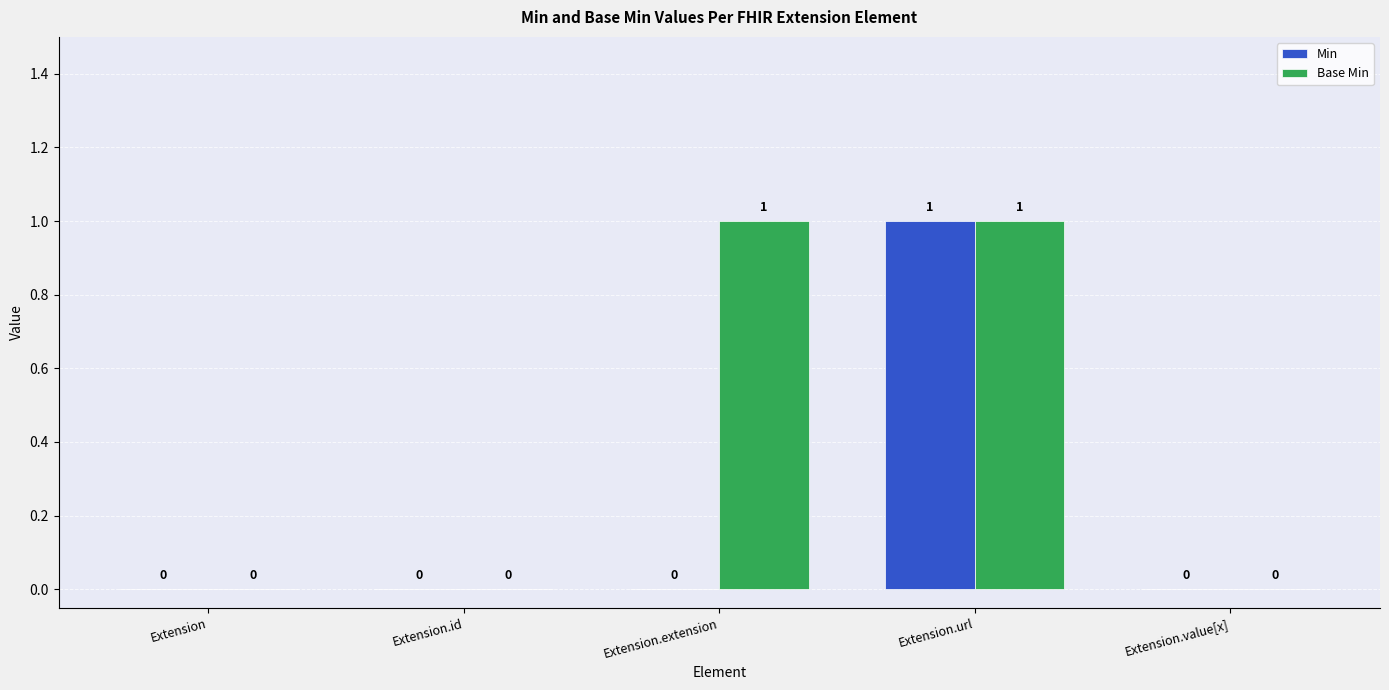

The value of Min at Extension is 1. True or false?

False